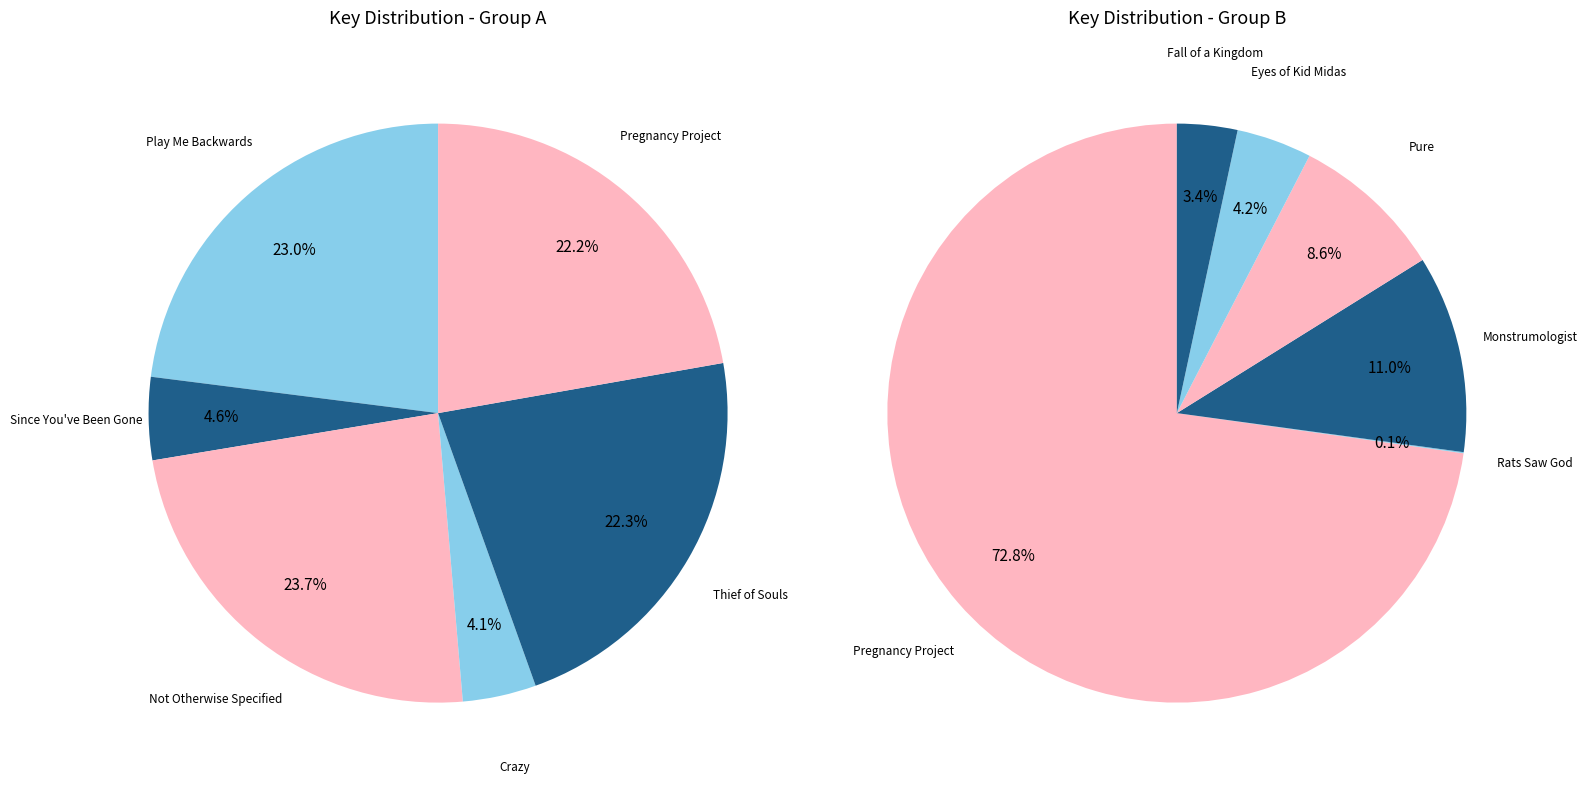

Do Eyes of Kid Midas and Thief of Souls together represent more than half of the pie?

No